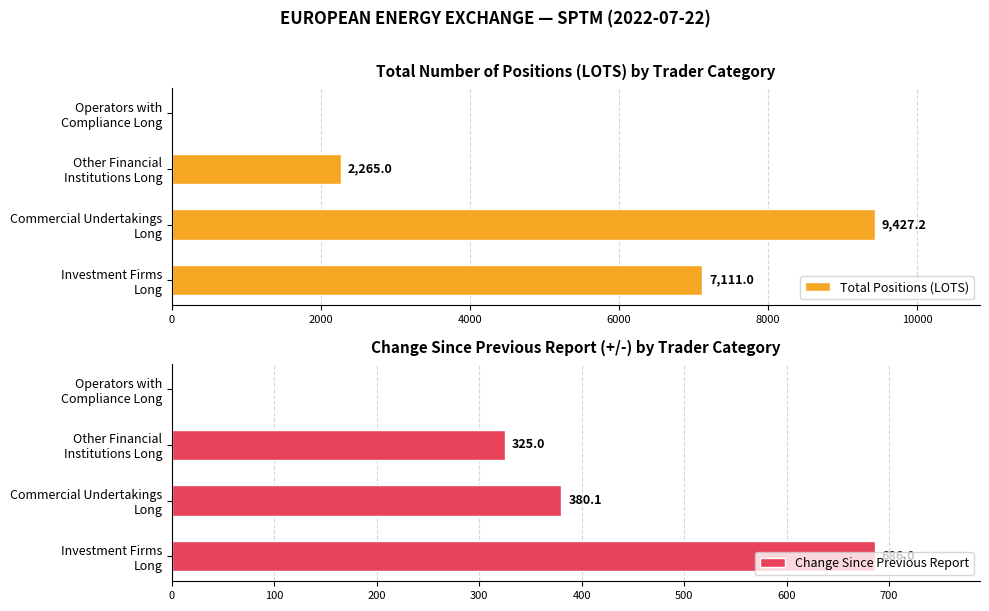

What is the average value of the Change Since Previous Report series?

347.8